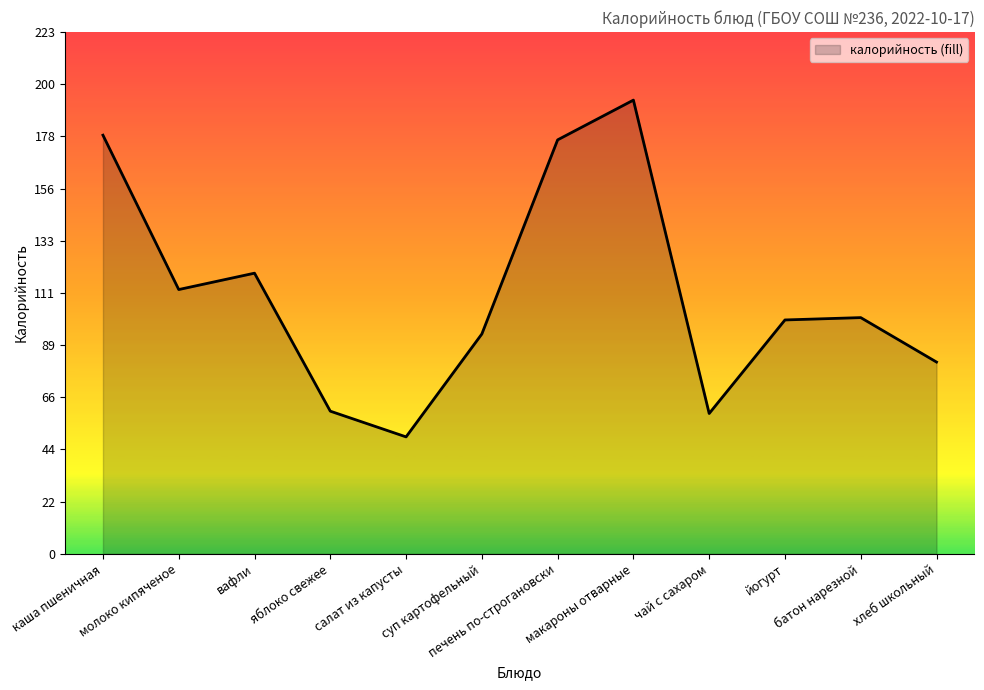

True or false: there are more than 1 points higher than both neighbors.

True